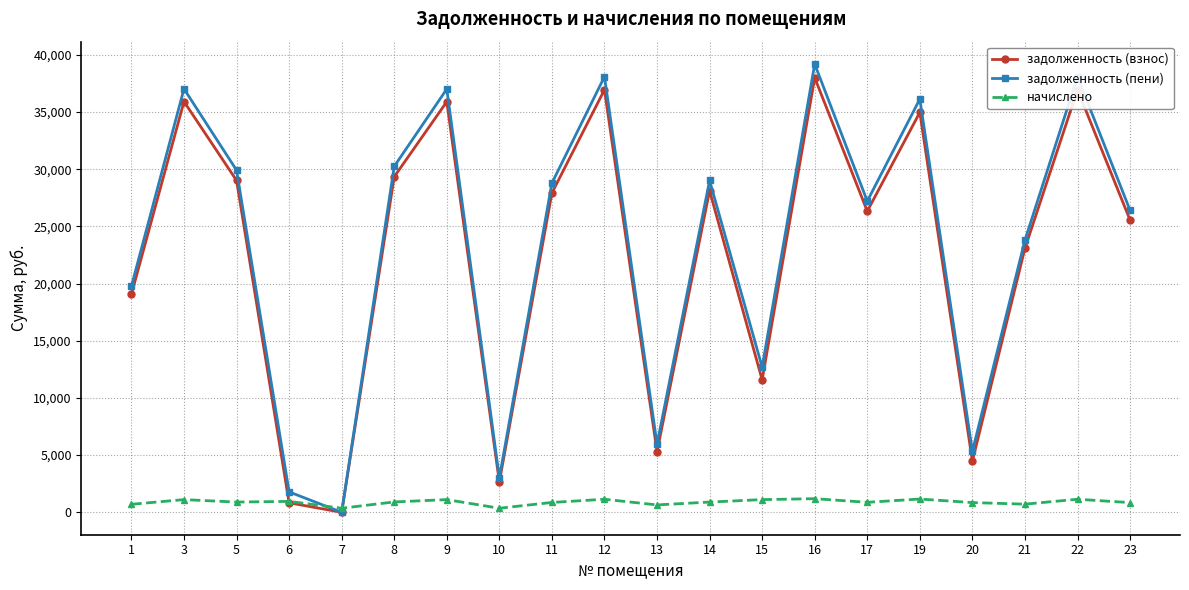

How many values in the начислено series exceed 896?

11